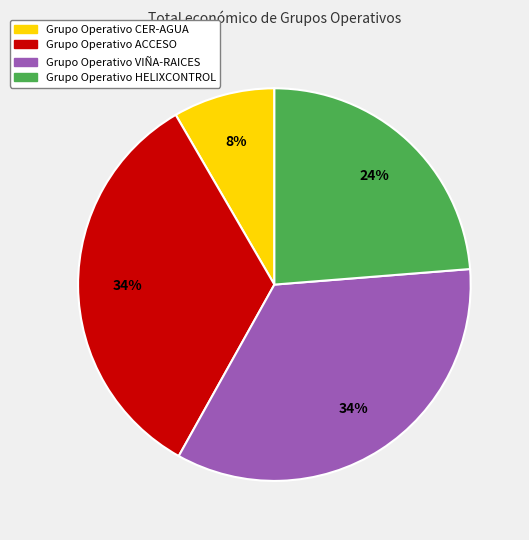

True or false: Grupo Operativo ACCESO accounts for 21% of the total.

False